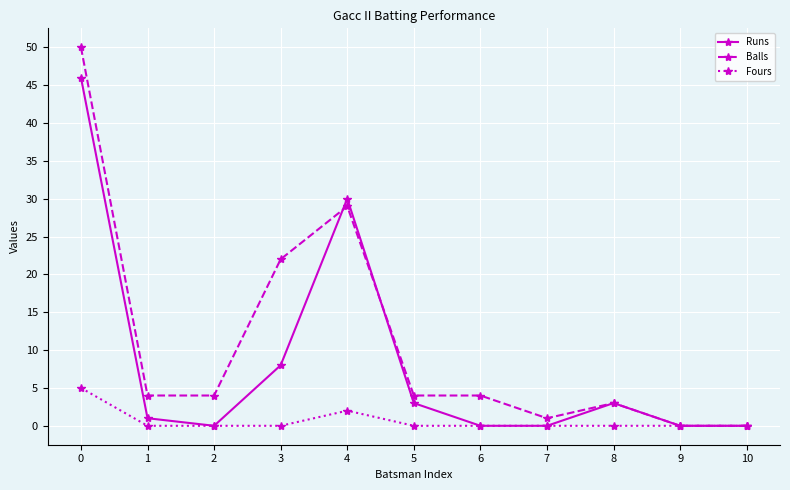

How many interior local peaks does the Runs series have?

2